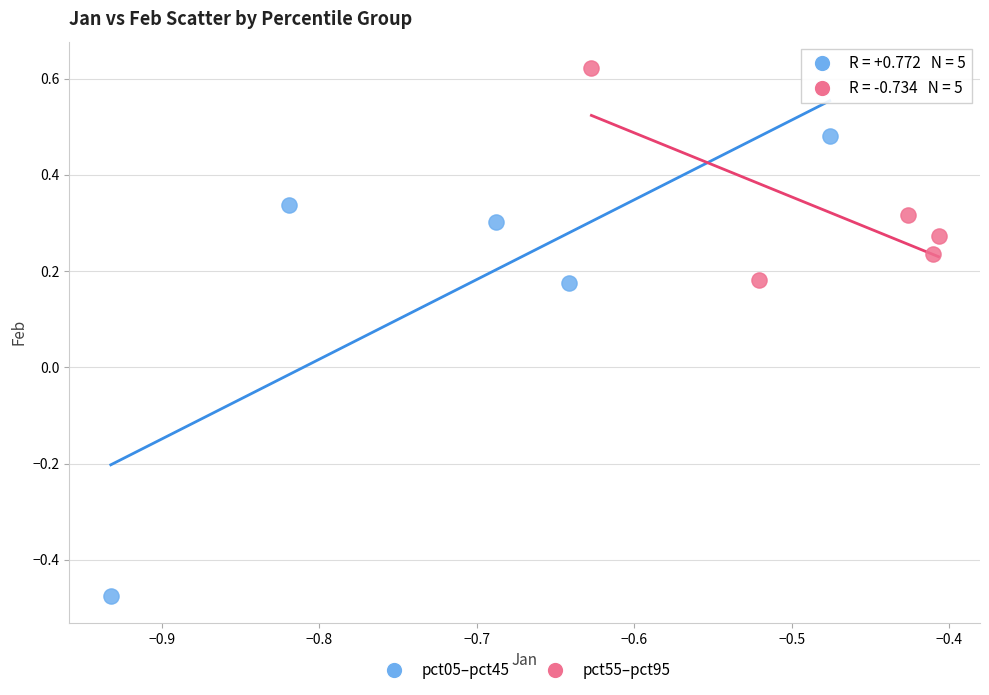

Which series has the widest spread of Y values?

pct05–pct45